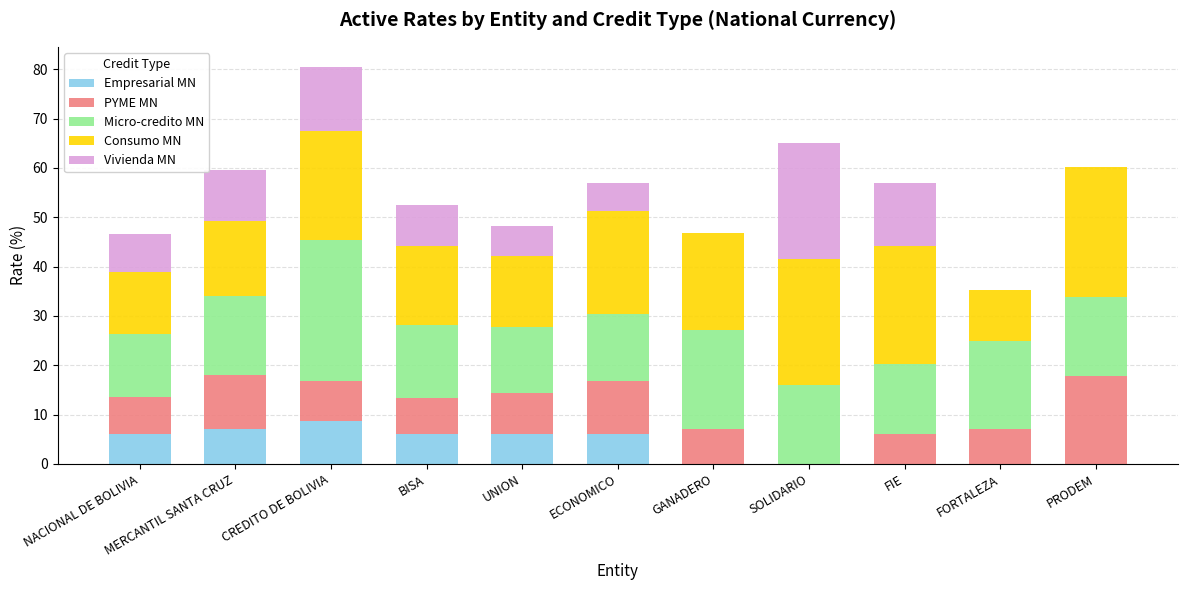

What are all the series names shown in the legend?

Empresarial MN, PYME MN, Micro-credito MN, Consumo MN, Vivienda MN